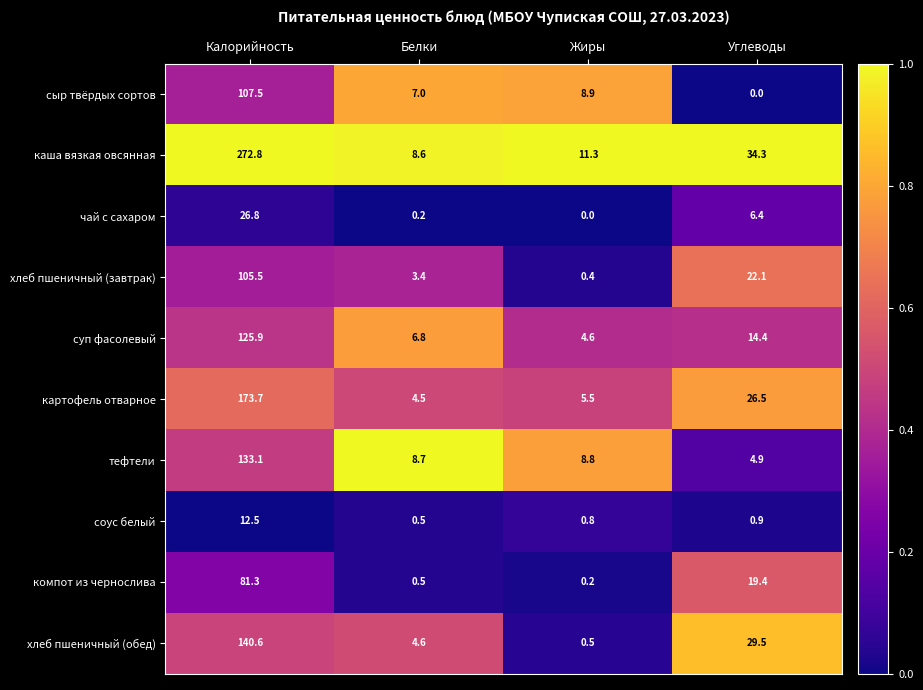

The компот из чернослива series shows 4.3 at Углеводы. True or false?

False